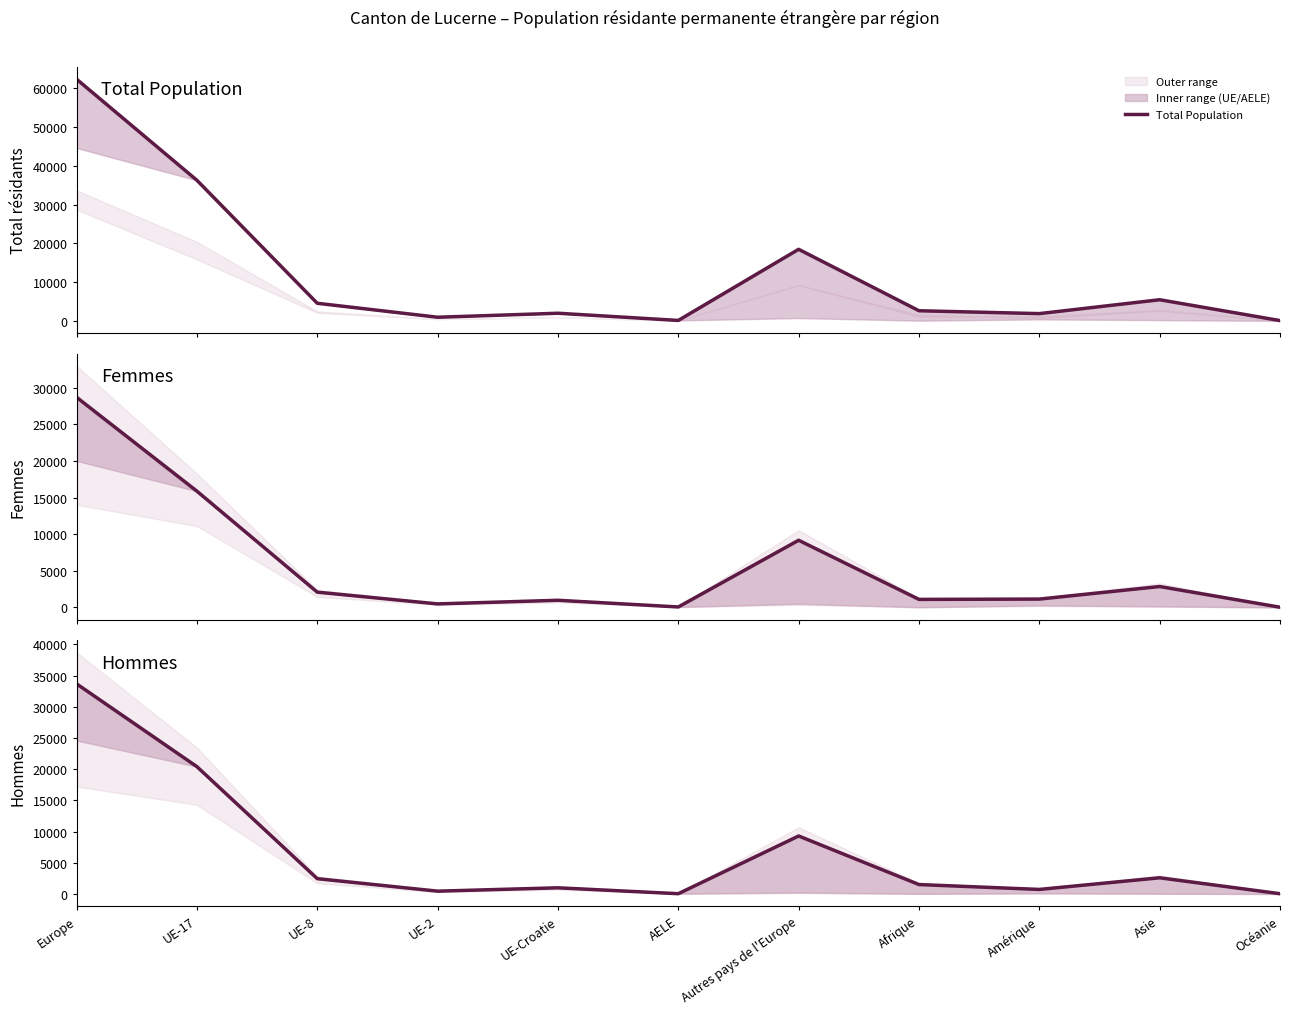

The Total Population series shows 620 at UE-Croatie. True or false?

False